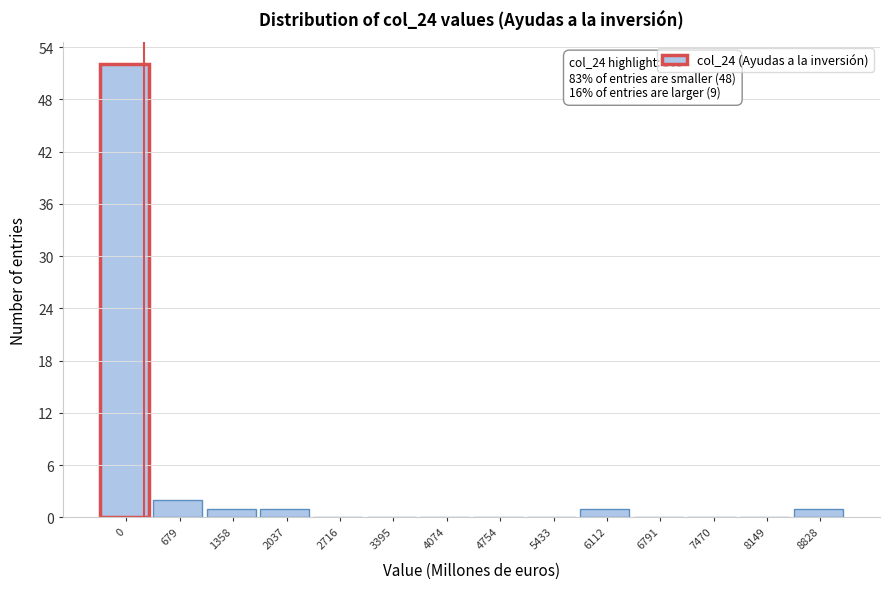

Reading left to right, what are all the values shown in this chart?

0=52	679=2	1358=1	2037=1	2716=0	3395=0	4074=0	4754=0	5433=0	6112=1	6791=0	7470=0	8149=0	8828=1